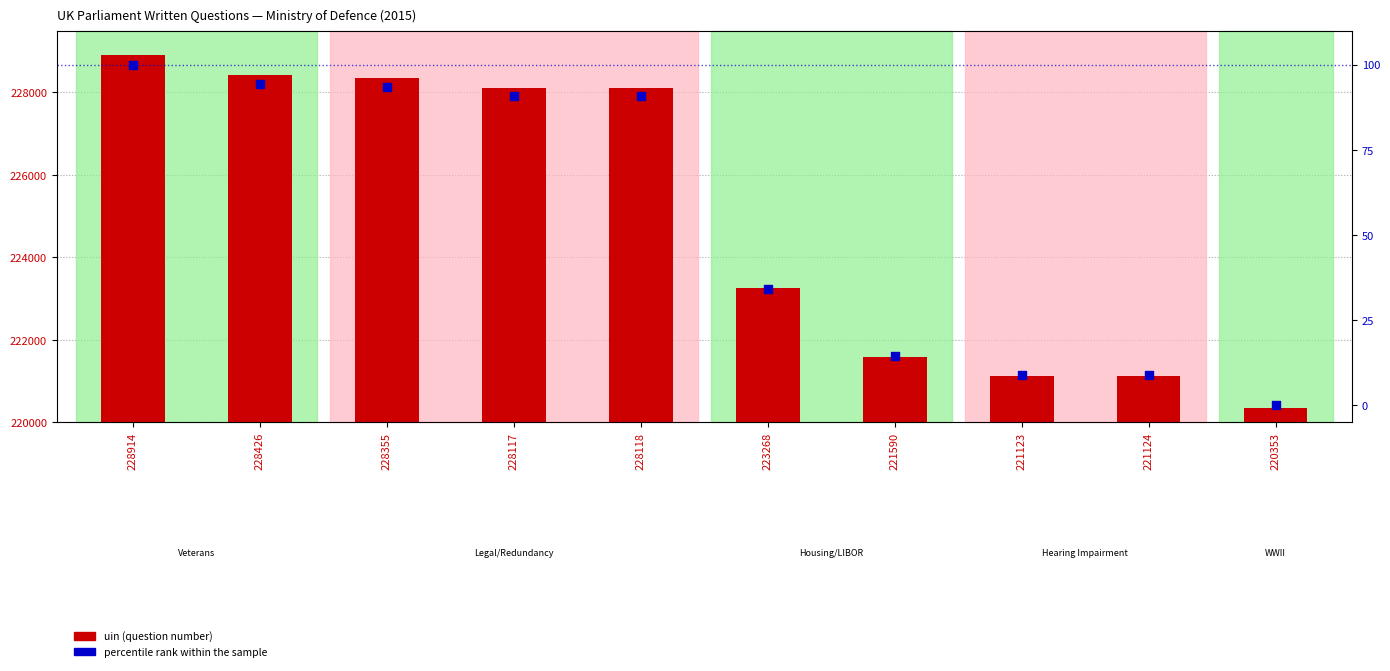

Which series contains the lowest Y value?

percentile rank within the sample